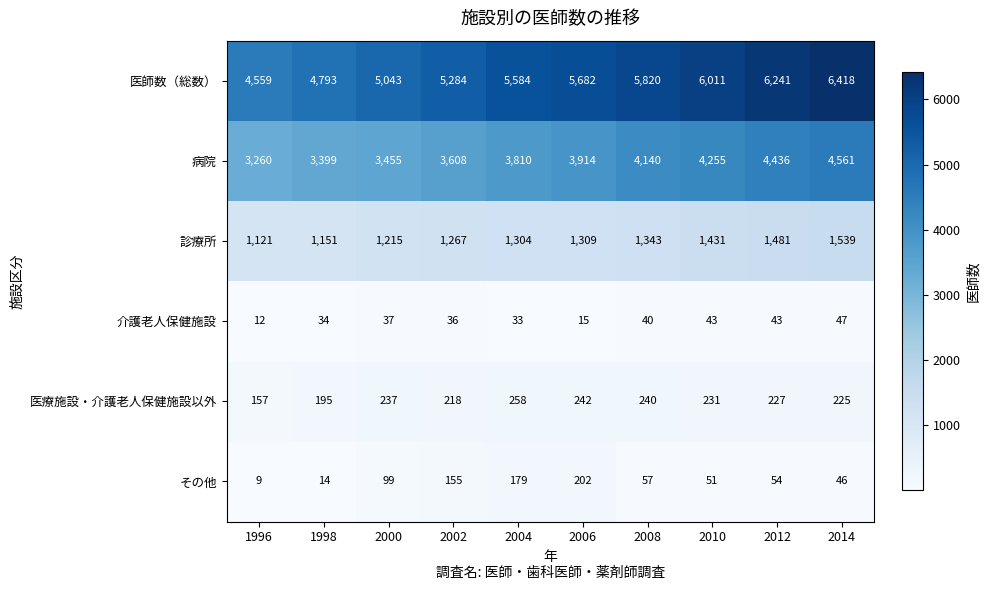

Rank the categories by 医師数（総数） value from highest to lowest.

2014, 2012, 2010, 2008, 2006, 2004, 2002, 2000, 1998, 1996